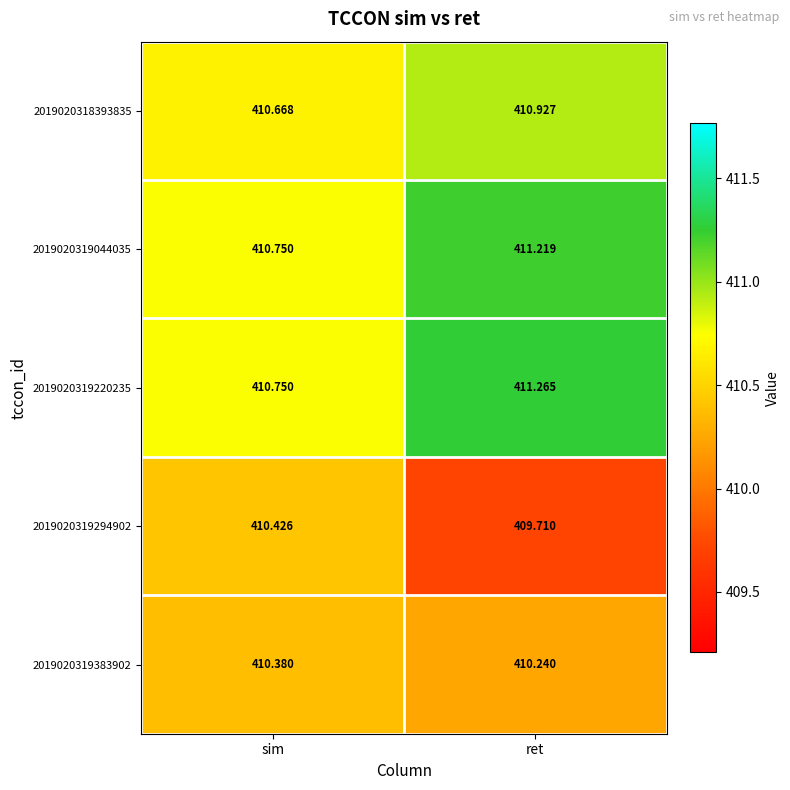

Which label corresponds to the smallest value in the chart?

ret